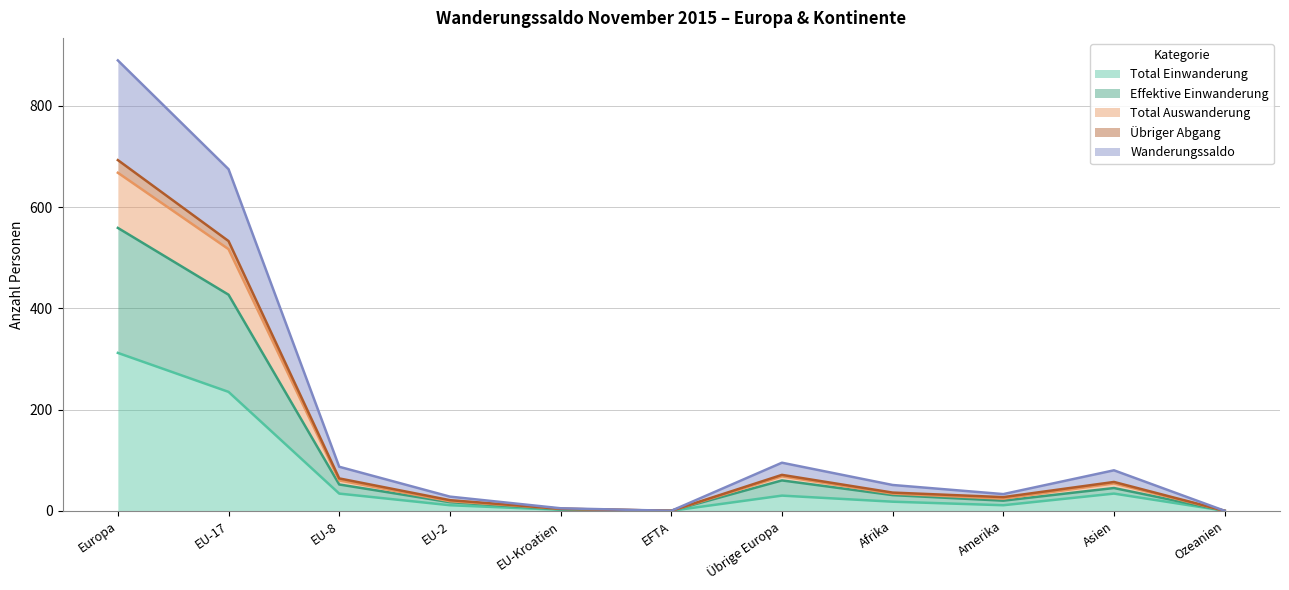

Where does the Wanderungssaldo series first go above 36?

Europa